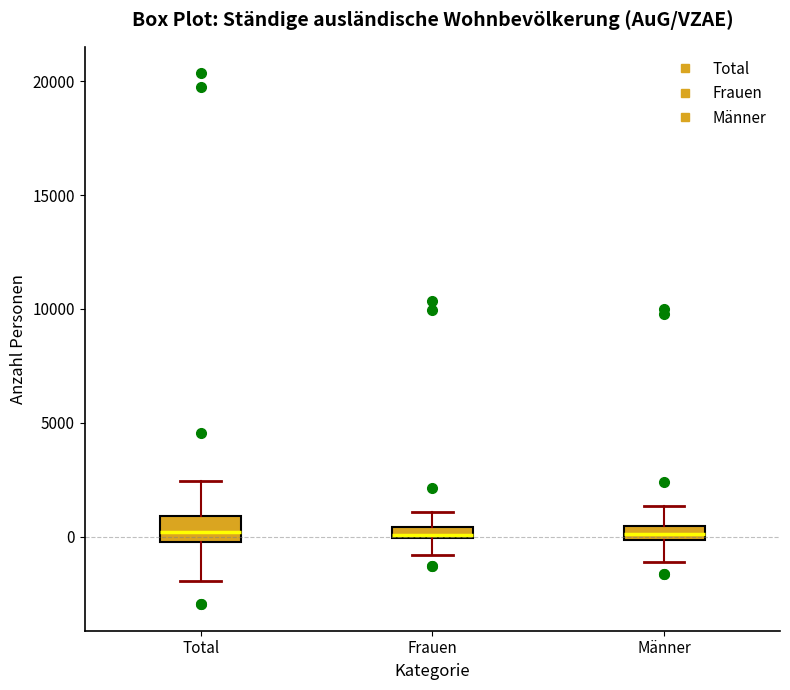

Where is the lower edge of the box for Total on the y-axis? The values are not printed on the chart, so give them approximately, as read against the axis.

0